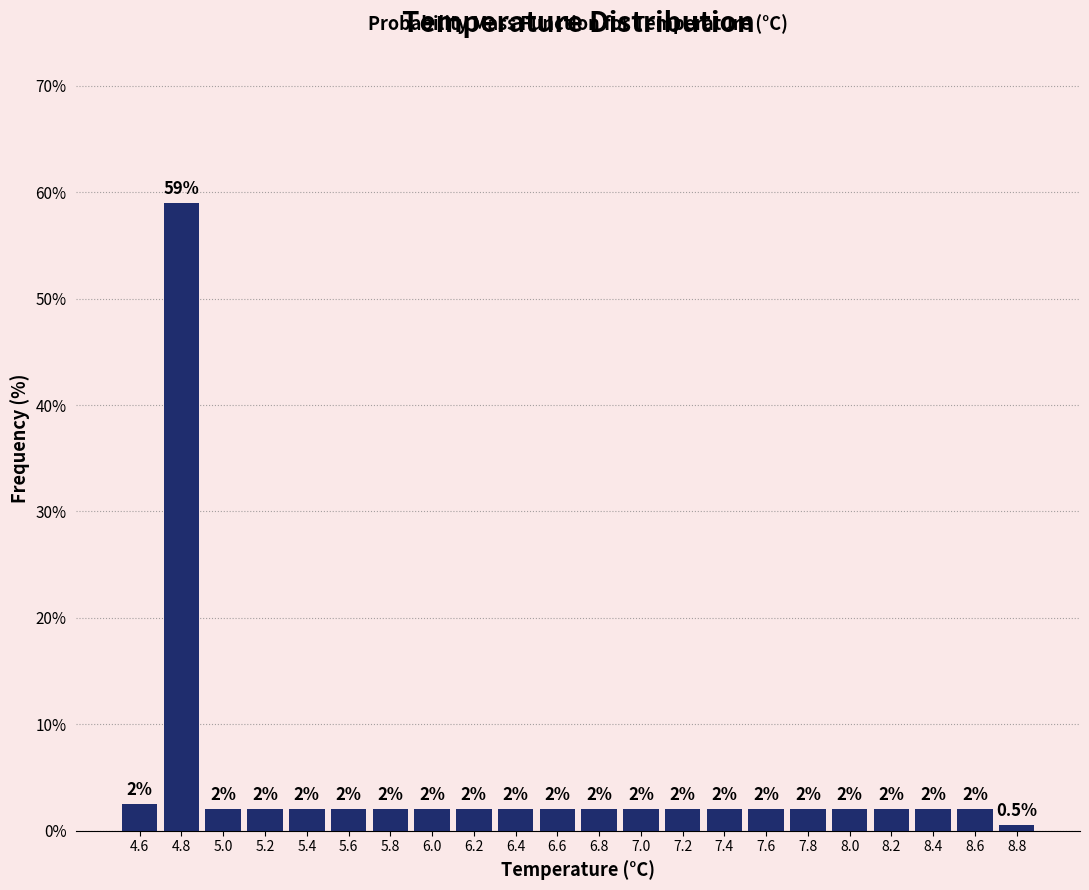

Reading left to right, list all the values displayed in this chart.

2.5	59.0	2.0	2.0	2.0	2.0	2.0	2.0	2.0	2.0	2.0	2.0	2.0	2.0	2.0	2.0	2.0	2.0	2.0	2.0	2.0	0.5